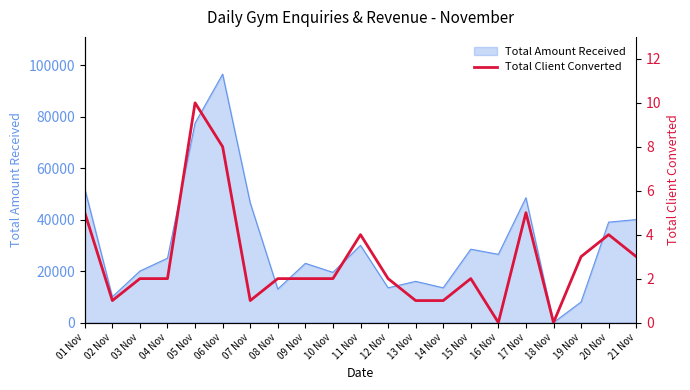

What is the change in value from 03 Nov to 05 Nov?

+8